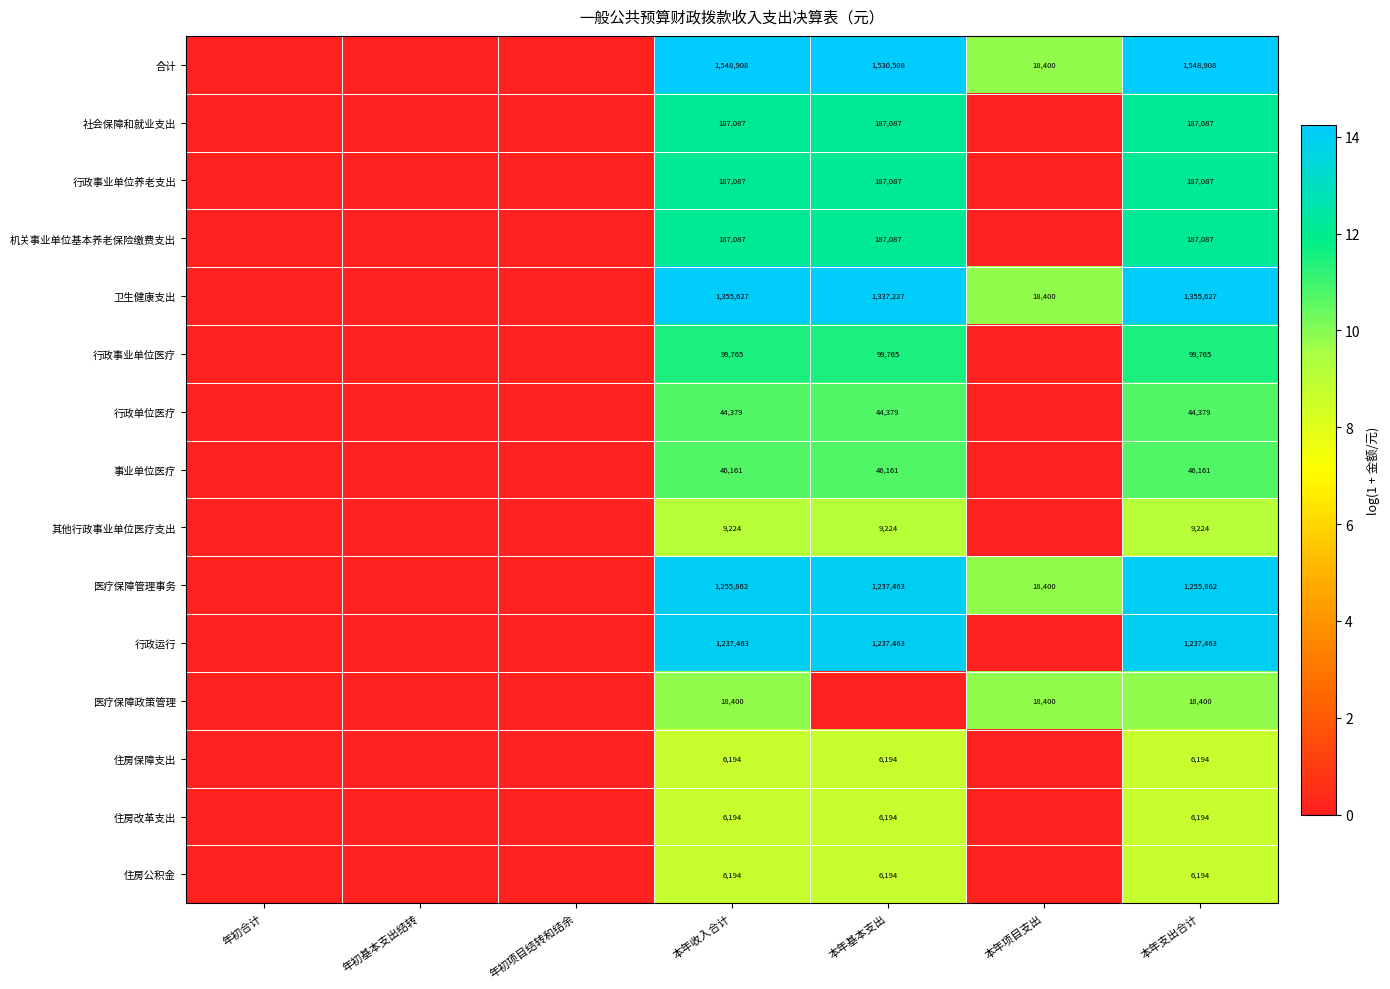

The value of 其他行政事业单位医疗支出 at 本年基本支出 is 4628. True or false?

False